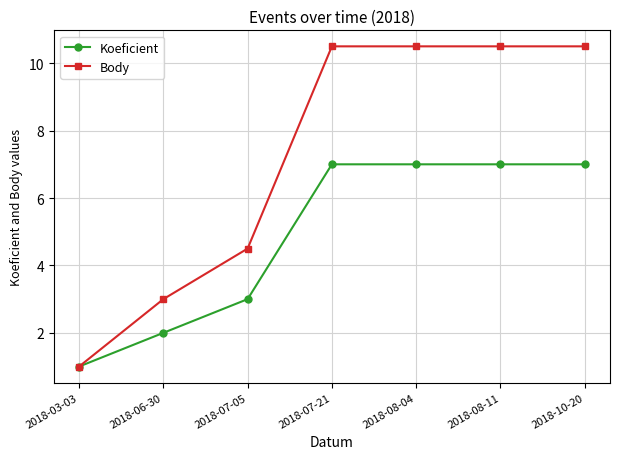

What is the difference between the Koeficient values at 2018-10-20 and 2018-03-03?

6.0